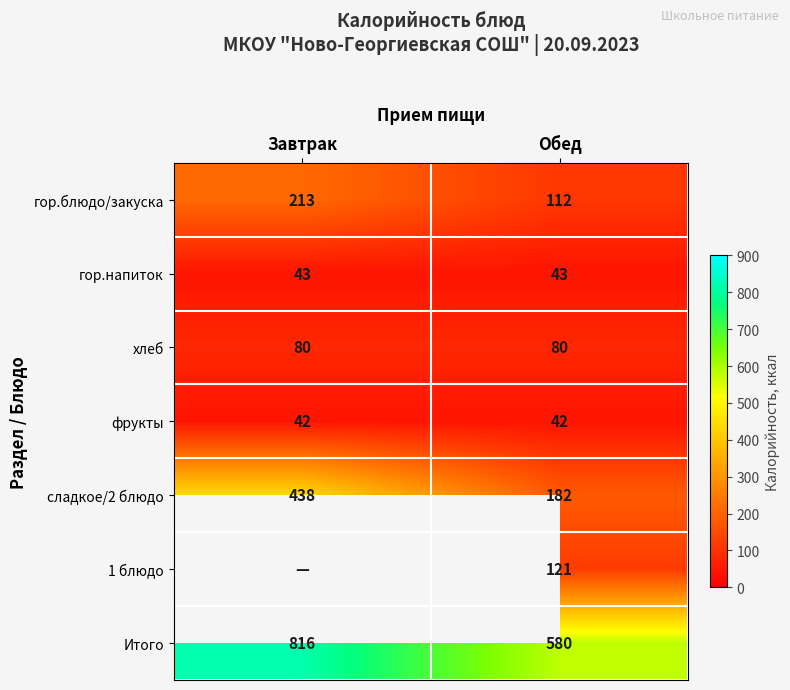

What is the difference between the highest and lowest values at Обед?

538